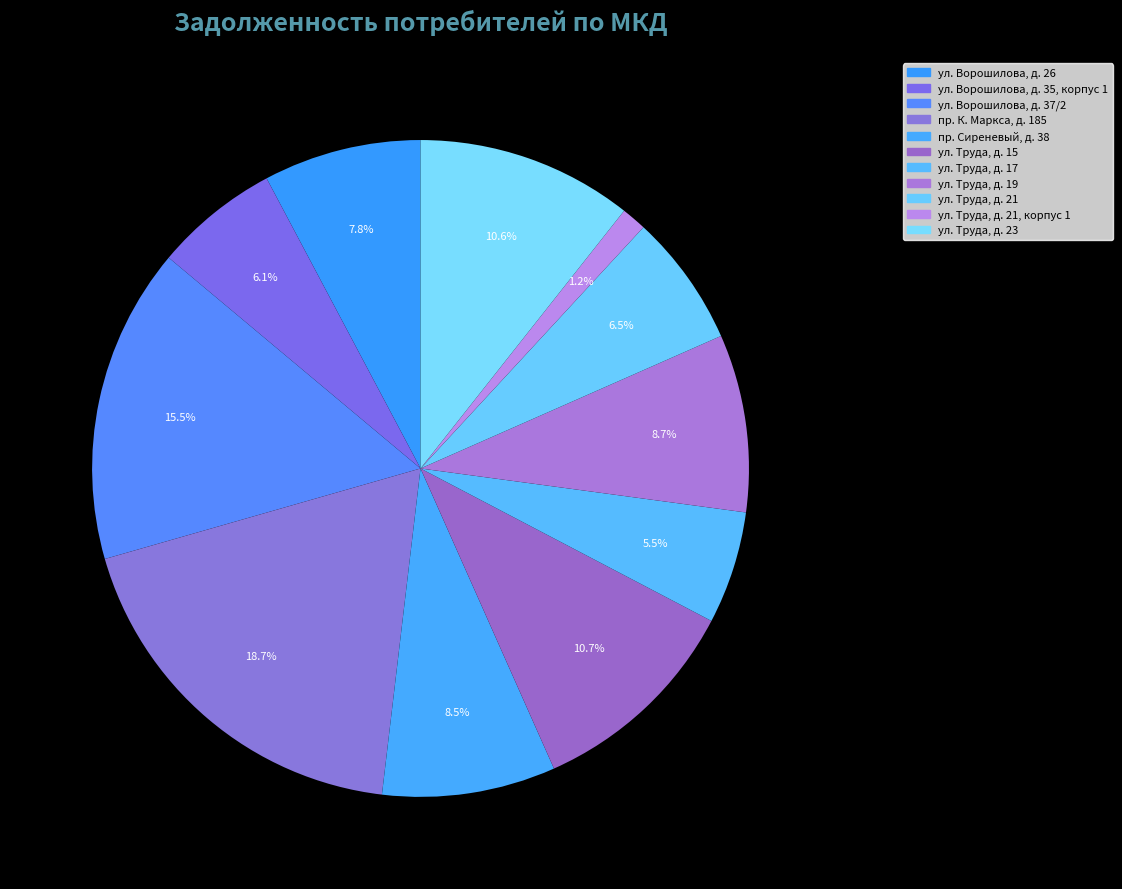

Is there any slice that represents more than half of the pie?

No